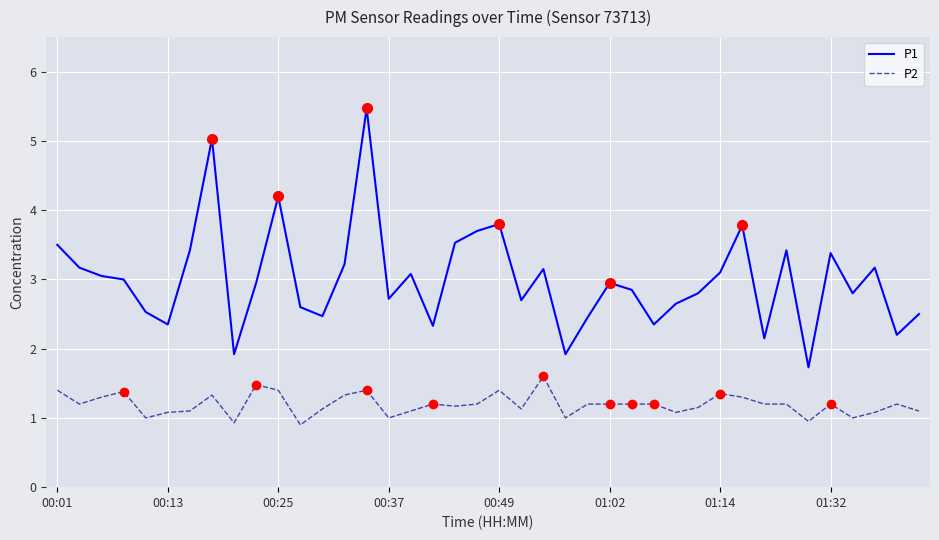

True or false: P2 and P1 cross at least once.

False